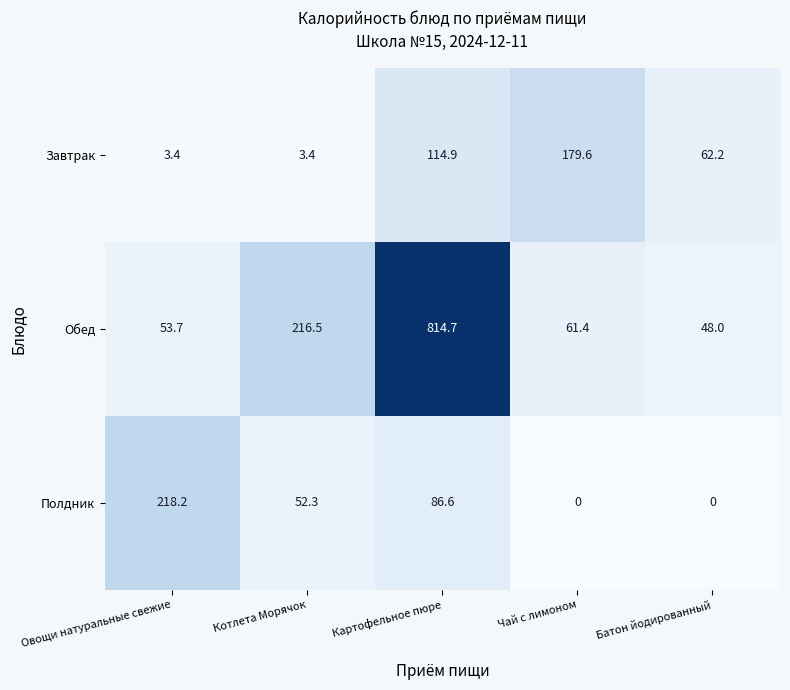

At how many categories does at least one series exceed 719?

1